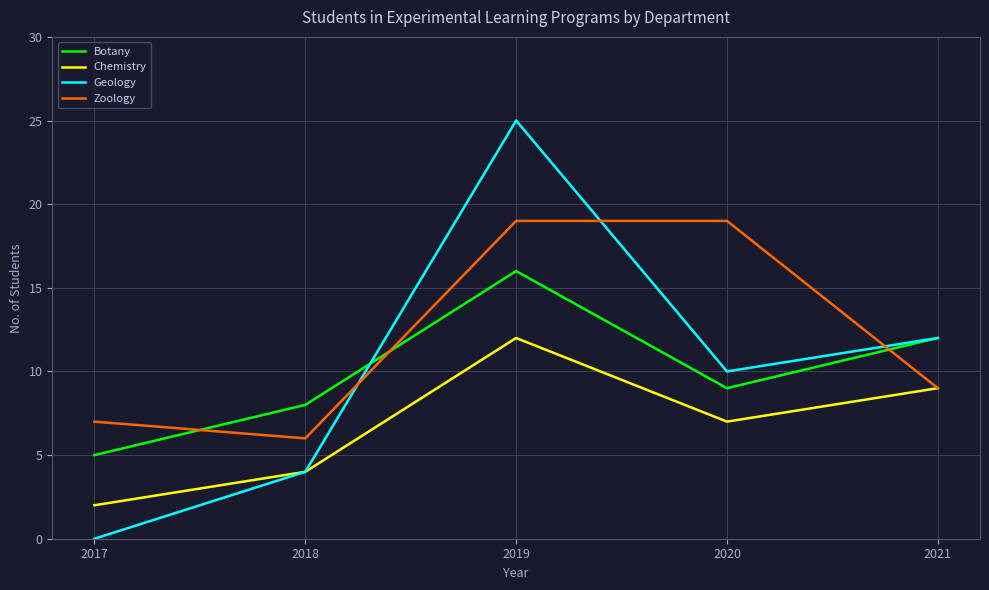

True or false: Chemistry has a value of 12 at 2019.

True